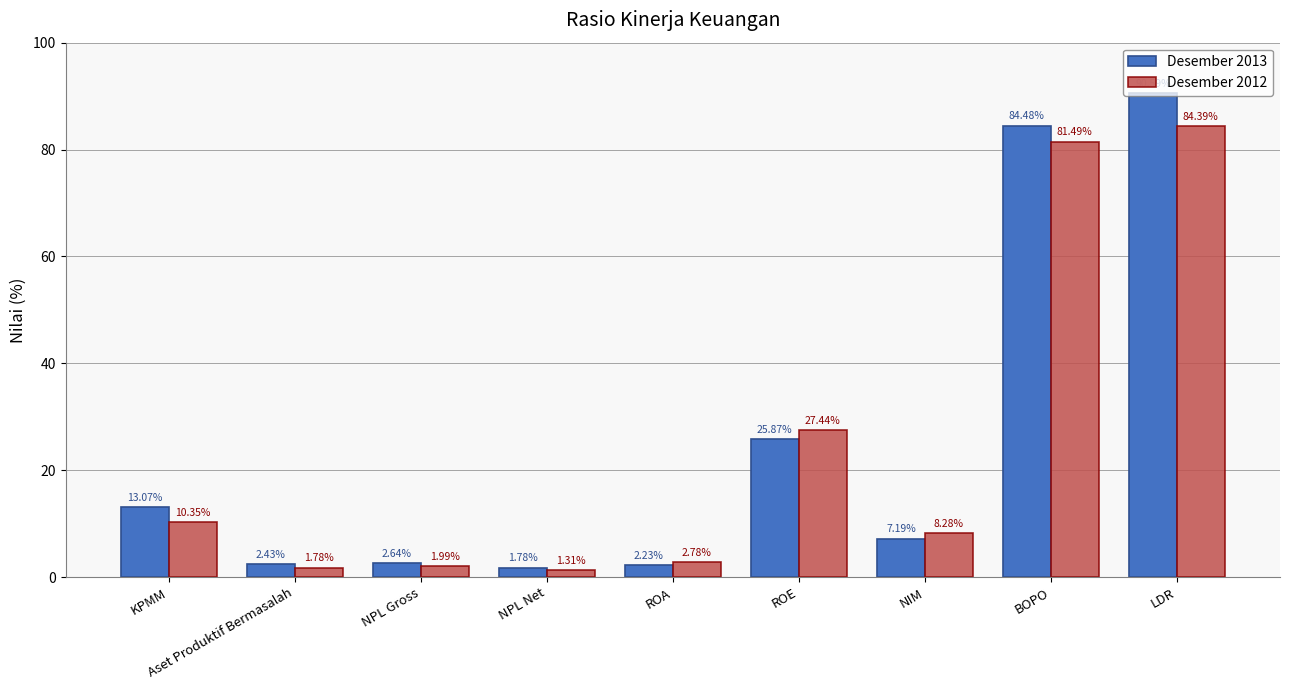

What is the maximum value for Desember 2013?

90.6